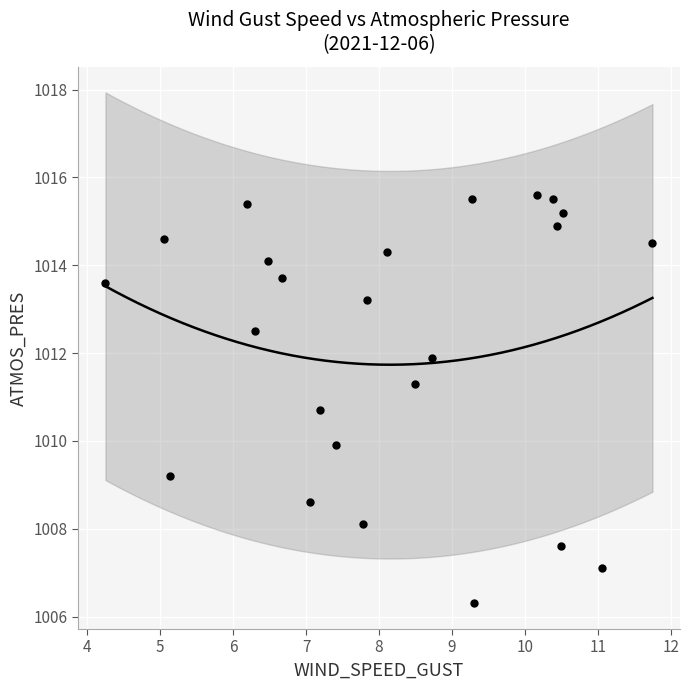

List the coordinates of all points as (Y, X) pairs, reading left to right.

(1013.6, 4.2)  (1014.6, 5.1)  (1009.2, 5.1)  (1015.4, 6.2)  (1012.5, 6.3)  (1014.1, 6.5)  (1013.7, 6.7)  (1008.6, 7.1)  (1010.7, 7.2)  (1009.9, 7.4)  (1008.1, 7.8)  (1013.2, 7.8)  (1014.3, 8.1)  (1011.3, 8.5)  (1011.9, 8.7)  (1015.5, 9.3)  (1006.3, 9.3)  (1015.6, 10.2)  (1015.5, 10.4)  (1014.9, 10.4)  (1007.6, 10.5)  (1015.2, 10.5)  (1007.1, 11.1)  (1014.5, 11.7)